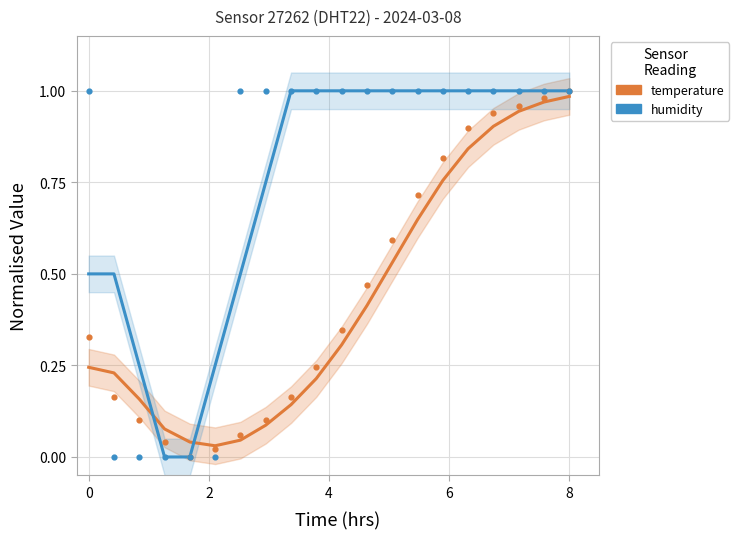

What are all the series names shown in the legend?

temperature, humidity